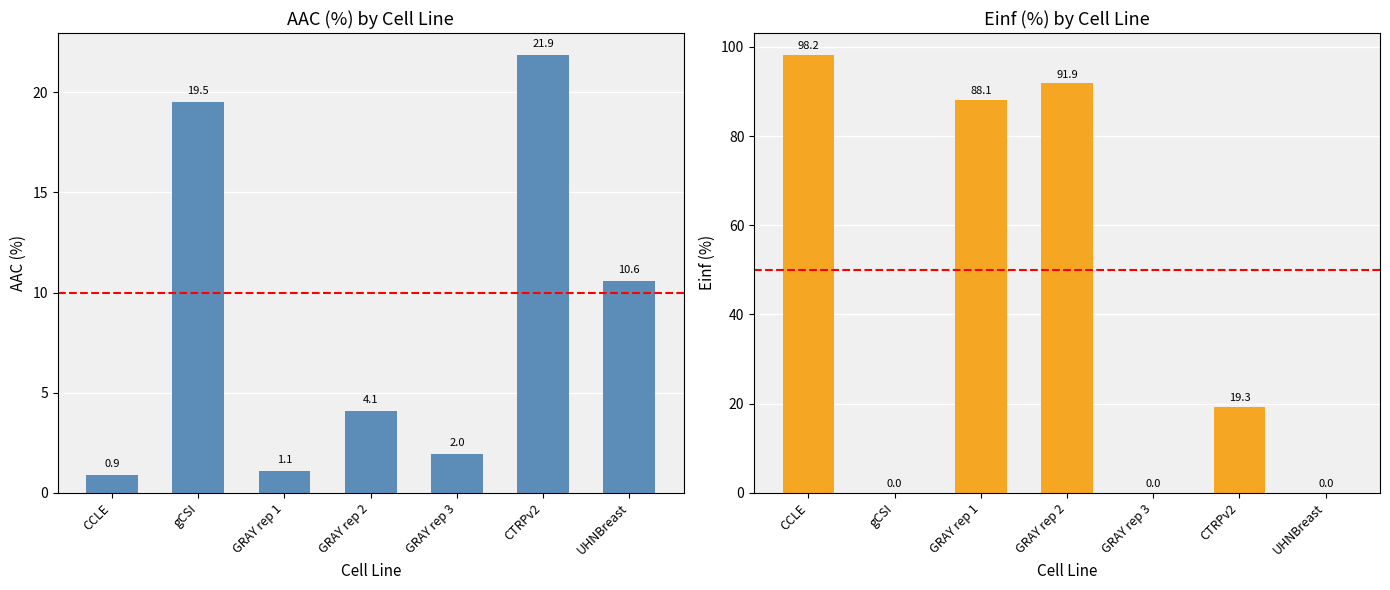

The value of Einf (%) at GRAY rep 2 is 91.9. True or false?

True